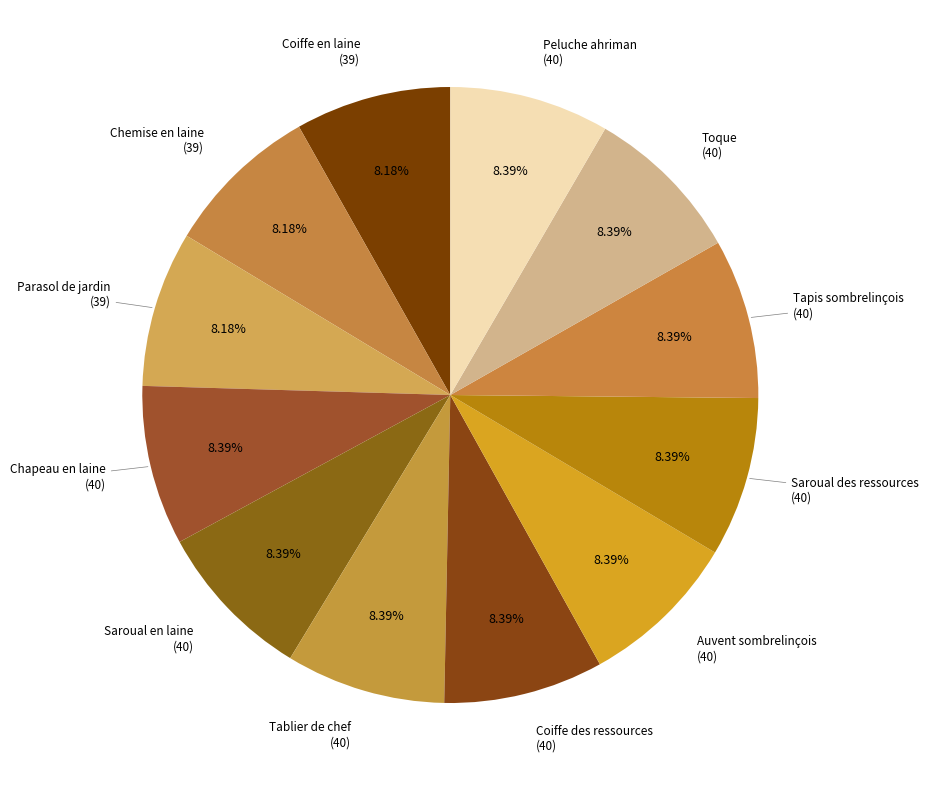

Rank the categories by value from lowest to highest.

Coiffe en laine, Chemise en laine, Parasol de jardin, Chapeau en laine, Saroual en laine, Tablier de chef, Coiffe des ressources, Auvent sombrelinçois, Saroual des ressources, Tapis sombrelinçois, Toque, Peluche ahriman